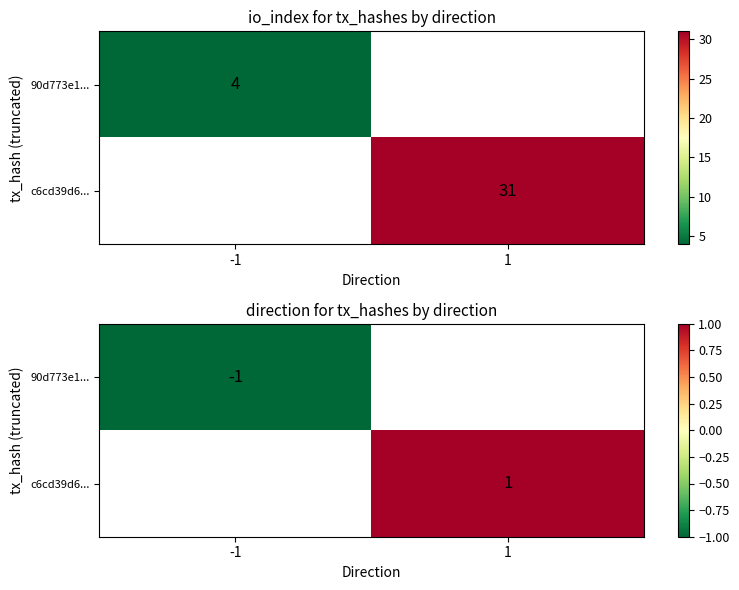

True or false: 90d773e1... has a value of -0.3 at -1.

False